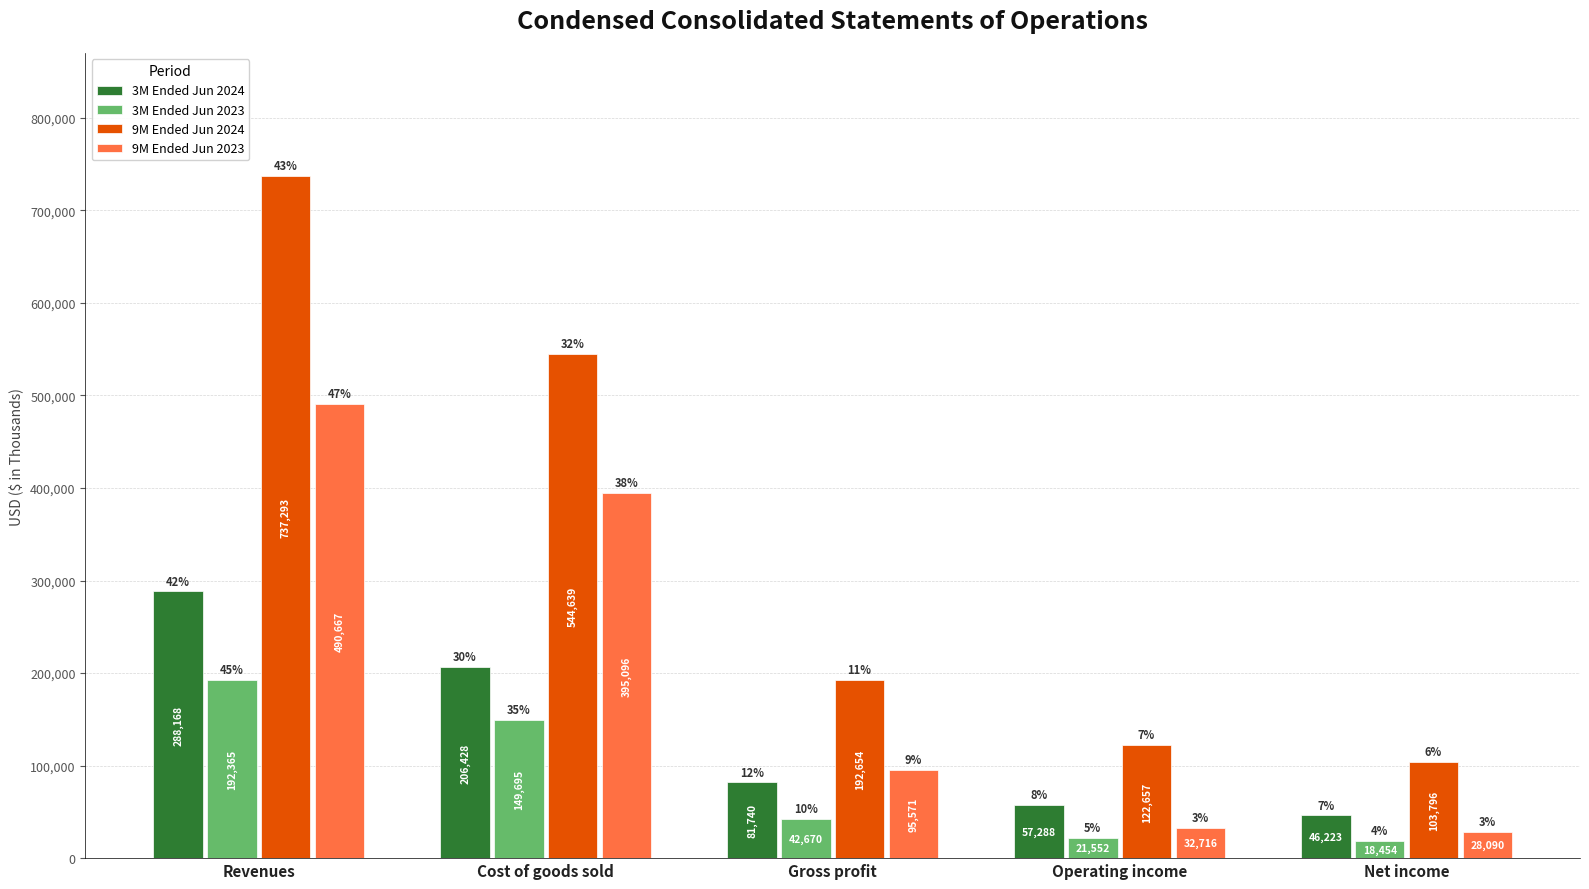

What is the value of the 9M Ended Jun 2024 bar at the 5th from the left?

103796